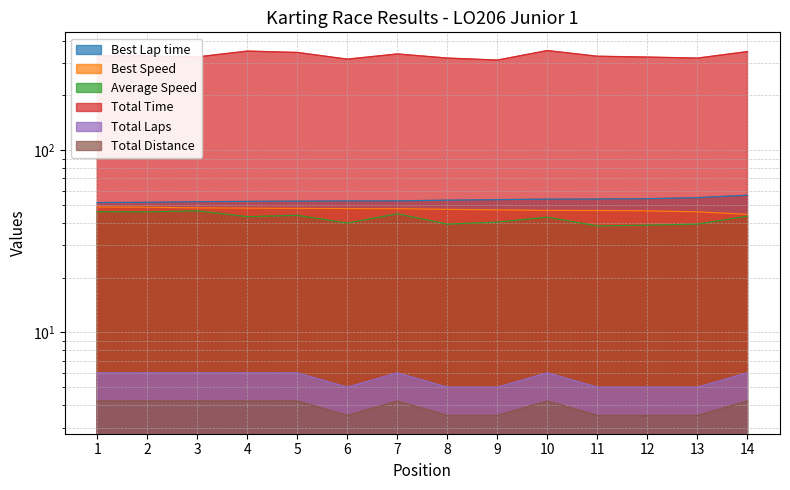

At 12, list the series in order from smallest to largest.

Total Distance, Total Laps, Average Speed, Best Speed, Best Lap time, Total Time